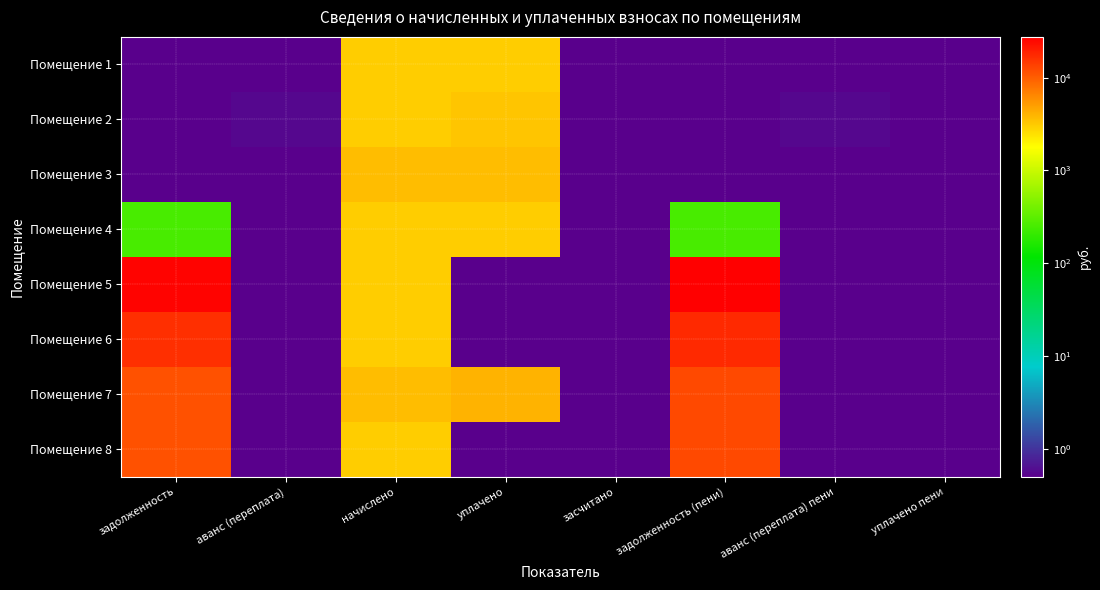

Reading left to right, extract all data points from this chart.

Помещение 1: задолженность=0.5	аванс (переплата)=0.5	начислено=3033.7	уплачено=3033.7	засчитано=0.5	задолженность (пени)=0.5	аванс (переплата) пени=0.5	уплачено пени=0.5
Помещение 2: задолженность=0.5	аванс (переплата)=0.6	начислено=3014.6	уплачено=3265.9	засчитано=0.5	задолженность (пени)=0.5	аванс (переплата) пени=0.6	уплачено пени=0.5
Помещение 3: задолженность=0.5	аванс (переплата)=0.5	начислено=3612.5	уплачено=3612.5	засчитано=0.5	задолженность (пени)=0.5	аванс (переплата) пени=0.5	уплачено пени=0.5
Помещение 4: задолженность=253.9	аванс (переплата)=0.5	начислено=3046.4	уплачено=3046.4	засчитано=0.5	задолженность (пени)=253.9	аванс (переплата) пени=0.5	уплачено пени=0.5
Помещение 5: задолженность=26254.0	аванс (переплата)=0.5	начислено=3033.7	уплачено=0.5	засчитано=0.5	задолженность (пени)=27465.9	аванс (переплата) пени=0.5	уплачено пени=0.5
Помещение 6: задолженность=16390.4	аванс (переплата)=0.5	начислено=3001.9	уплачено=0.5	засчитано=0.5	задолженность (пени)=17446.2	аванс (переплата) пени=0.5	уплачено пени=0.5
Помещение 7: задолженность=11256.8	аванс (переплата)=0.5	начислено=3606.1	уплачено=4000.0	засчитано=0.5	задолженность (пени)=12327.7	аванс (переплата) пени=0.5	уплачено пени=0.5
Помещение 8: задолженность=11420.6	аванс (переплата)=0.5	начислено=3021.0	уплачено=0.5	засчитано=0.5	задолженность (пени)=12397.5	аванс (переплата) пени=0.5	уплачено пени=0.5